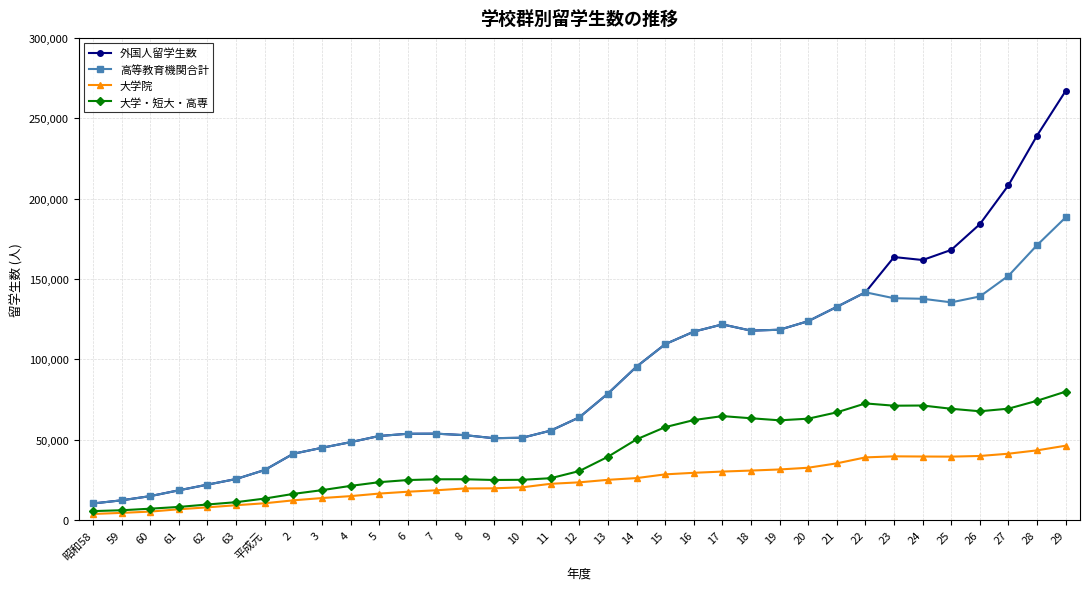

True or false: 大学院 and 高等教育機関合計 cross at least once.

False